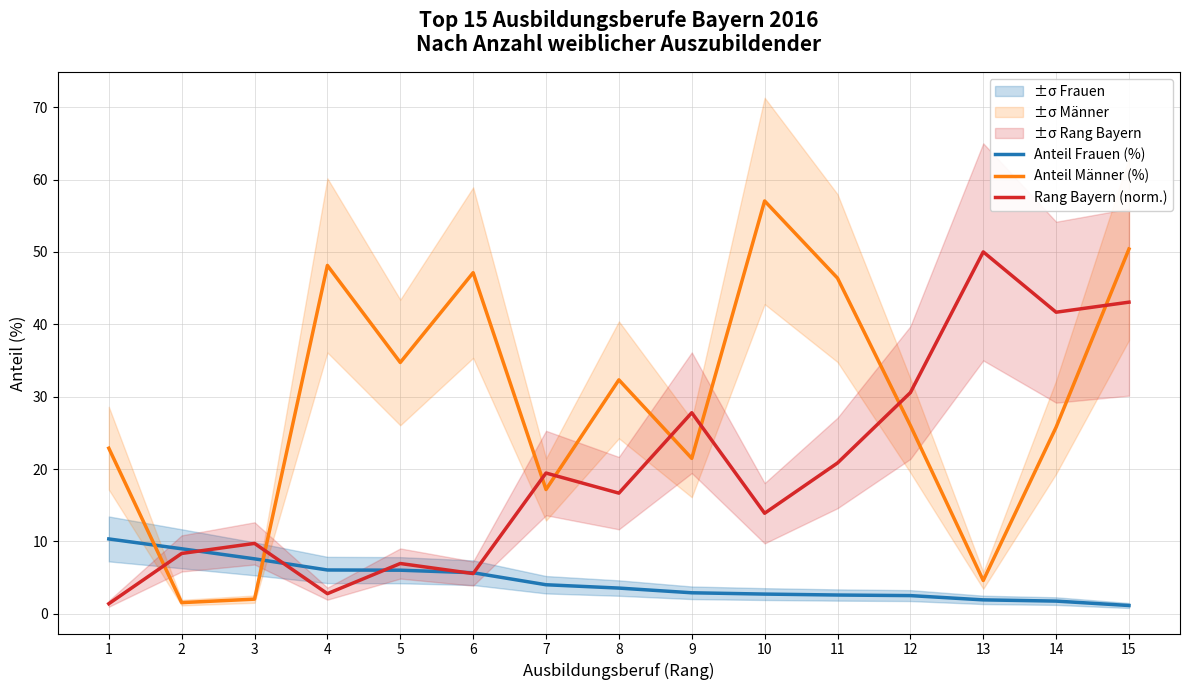

True or false: Anteil Frauen (%) has a value of 9.0 at 2.

True